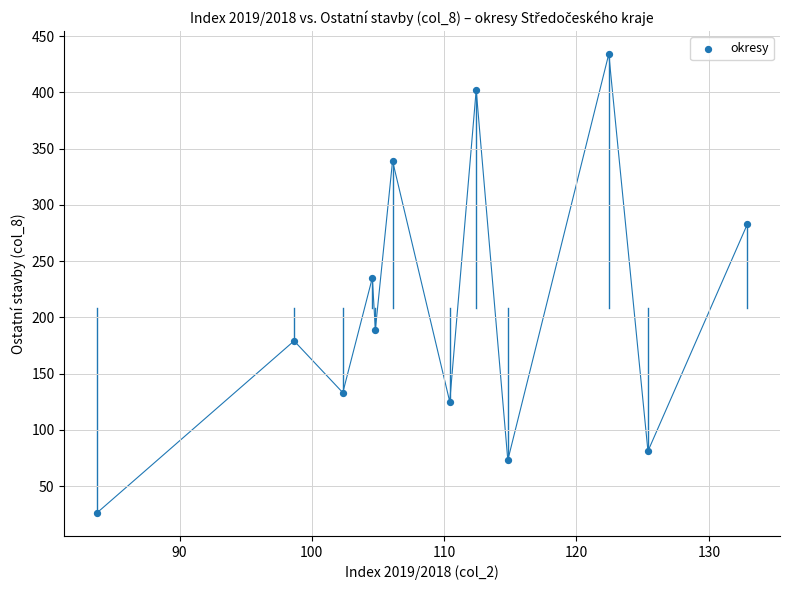

What is the range of Y values (max minus min)?

408